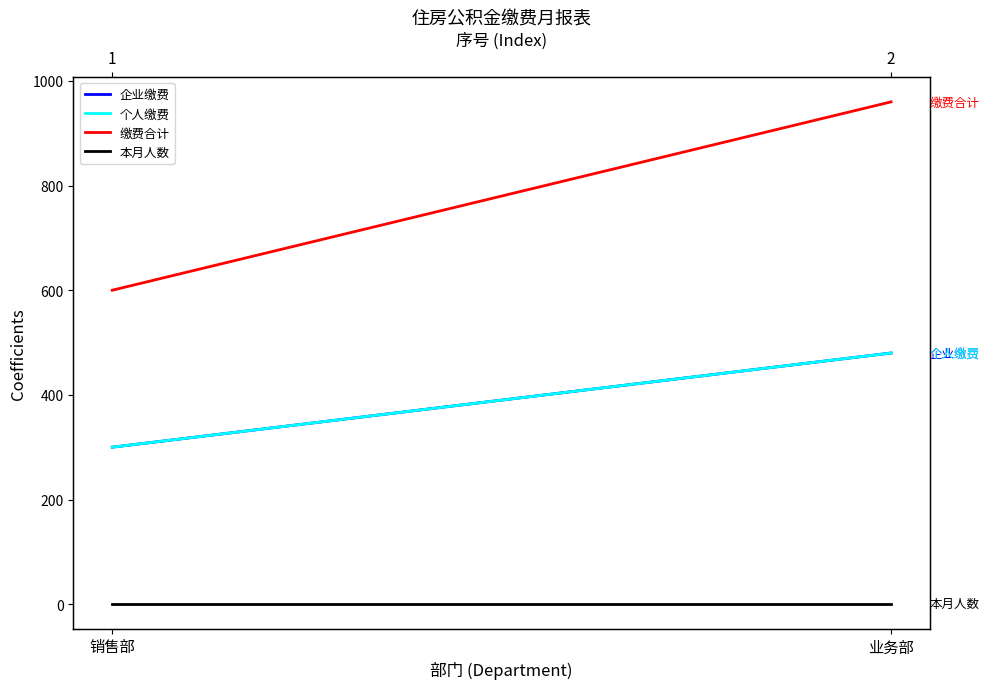

The 个人缴费 series shows 300 at 销售部. True or false?

True